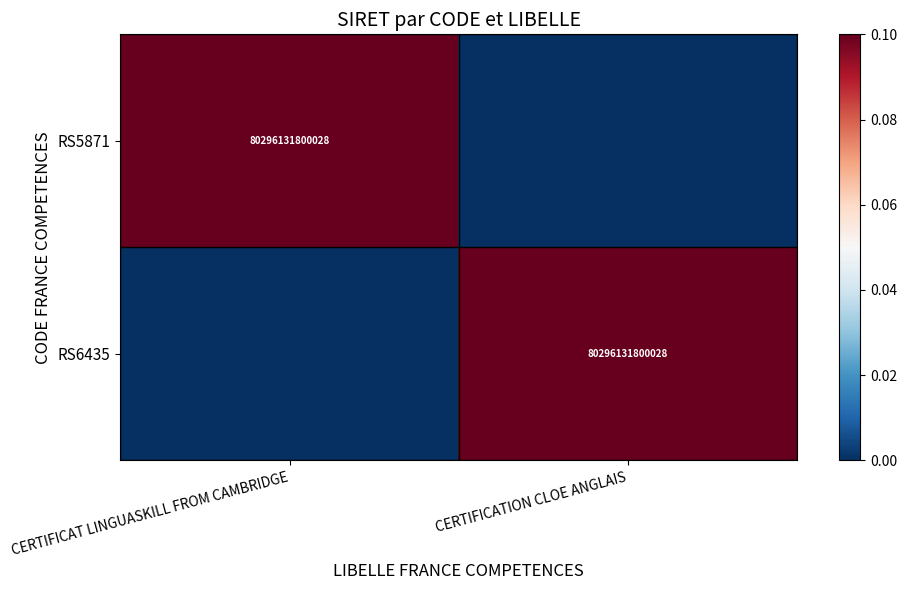

Between CERTIFICATION CLOE ANGLAIS and CERTIFICAT LINGUASKILL FROM CAMBRIDGE, which is larger?

CERTIFICAT LINGUASKILL FROM CAMBRIDGE